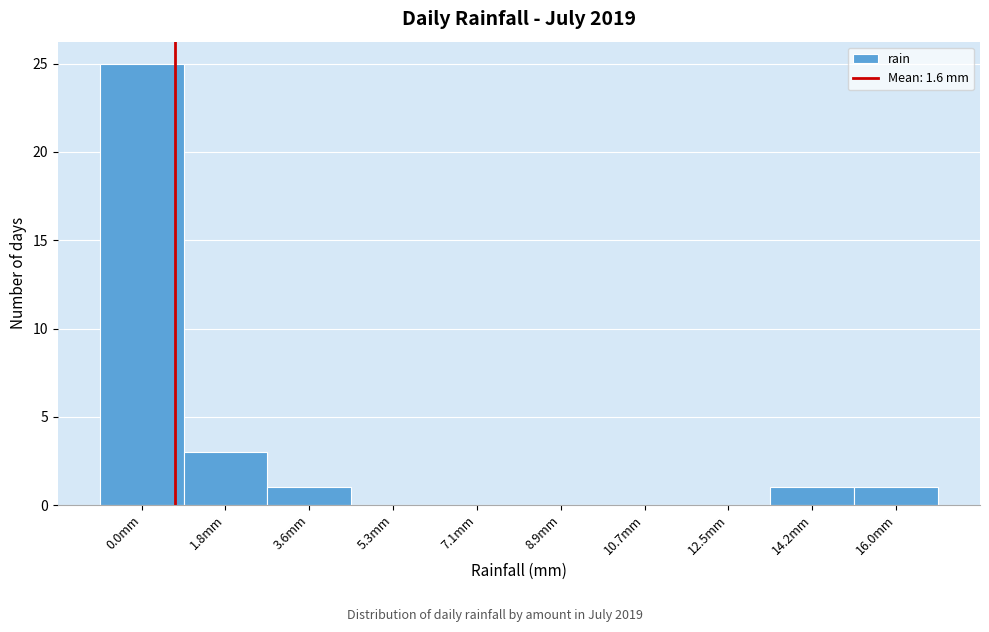

Reading left to right, list all the values displayed in this chart.

0.0mm=25	1.8mm=3	3.6mm=1	5.3mm=0	7.1mm=0	8.9mm=0	10.7mm=0	12.5mm=0	14.2mm=1	16.0mm=1